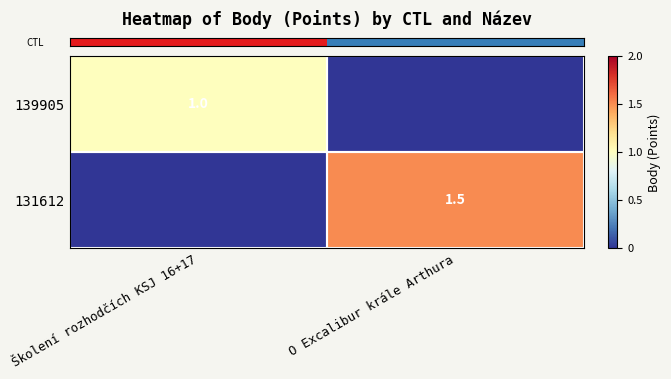

What is the difference between the highest and lowest values at O Excalibur krále Arthura?

1.5